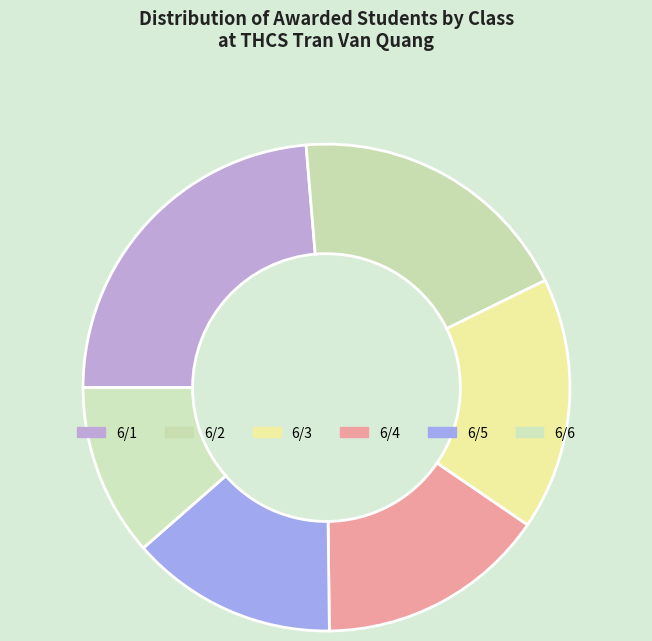

What percentage do 6/2 and 6/5 together represent?

35.6%